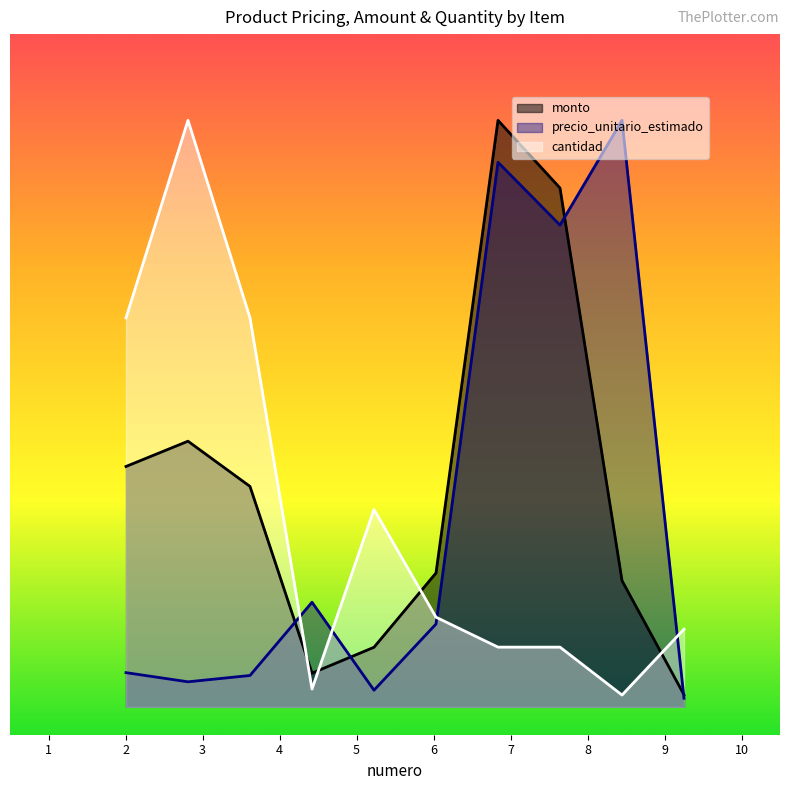

At which category does monto reach its first local peak?

2